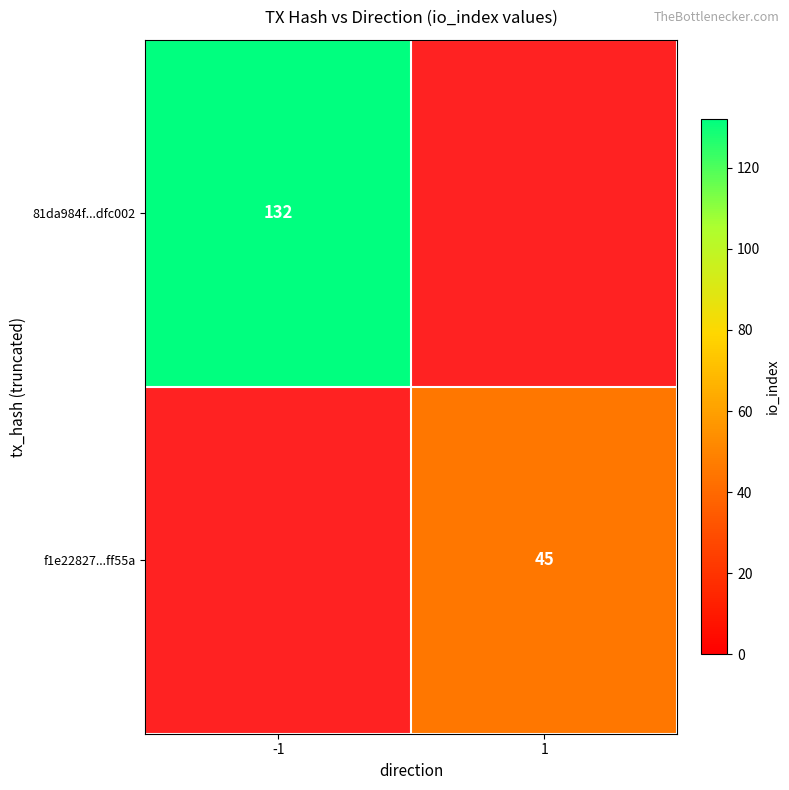

Which category has the highest value across all series?

-1